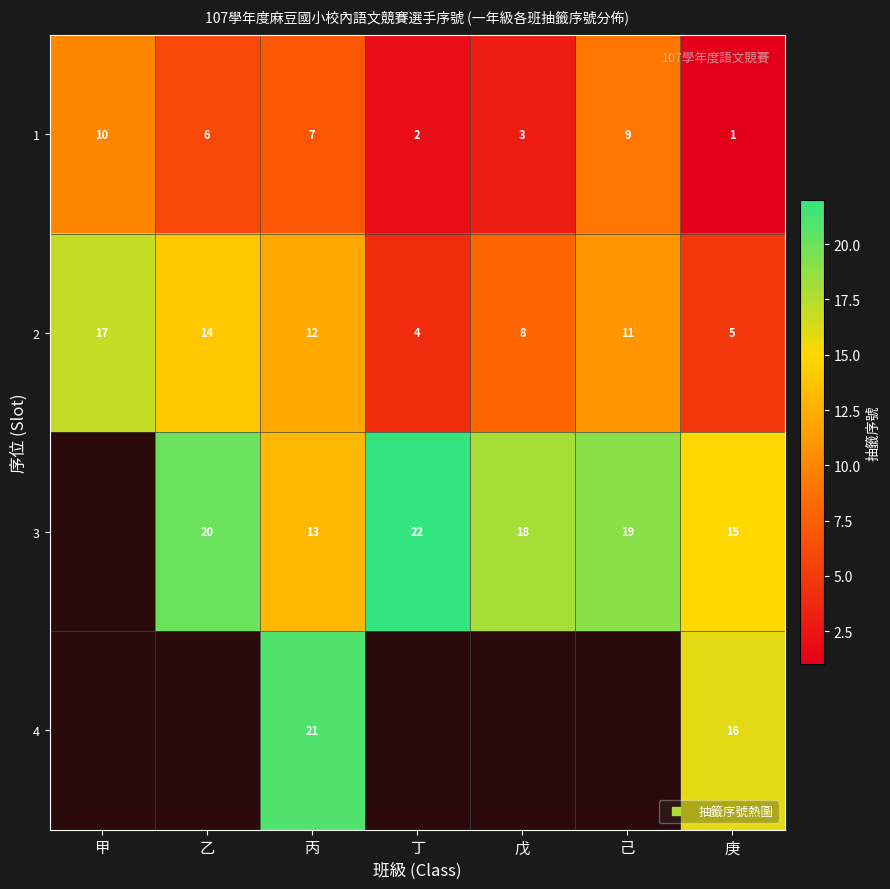

What is the minimum value shown in the chart?

1.0